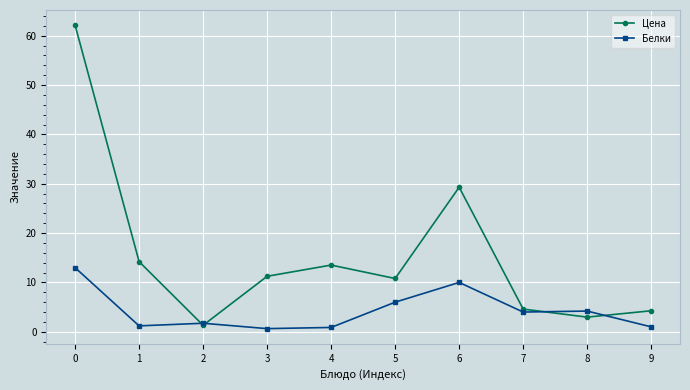

Read the Белки value at 1.

1.2